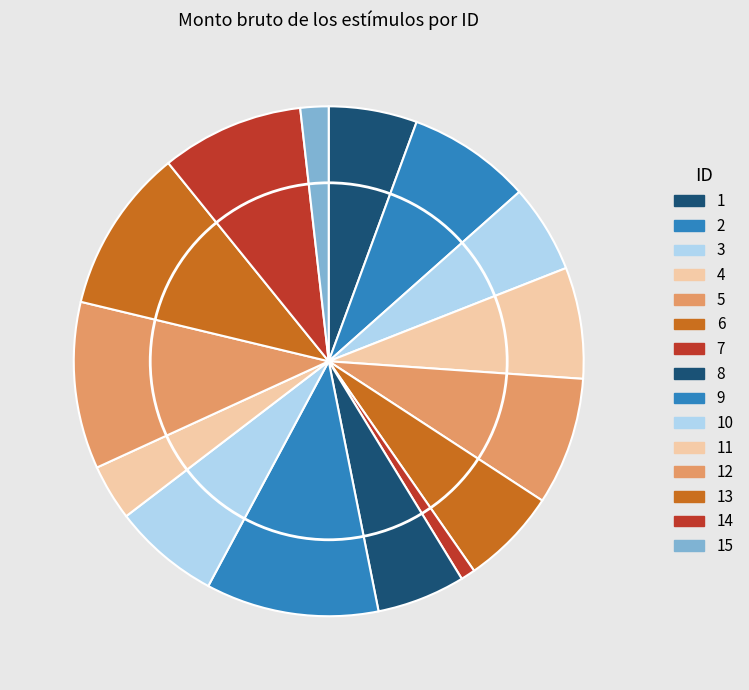

Does 6 represent more than half of the total?

No